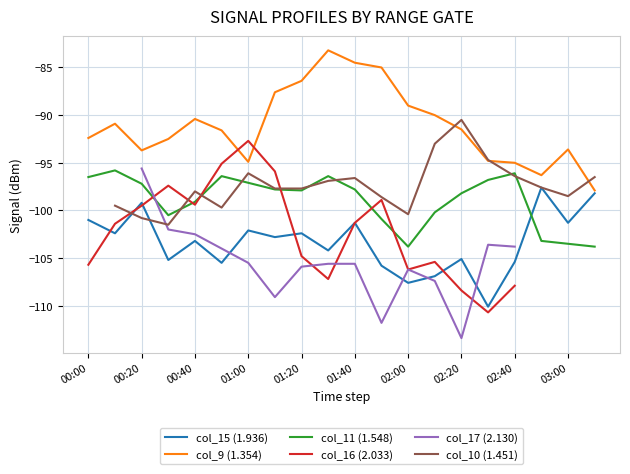

True or false: col_9 (1.354) and col_11 (1.548) intersect in this chart.

False